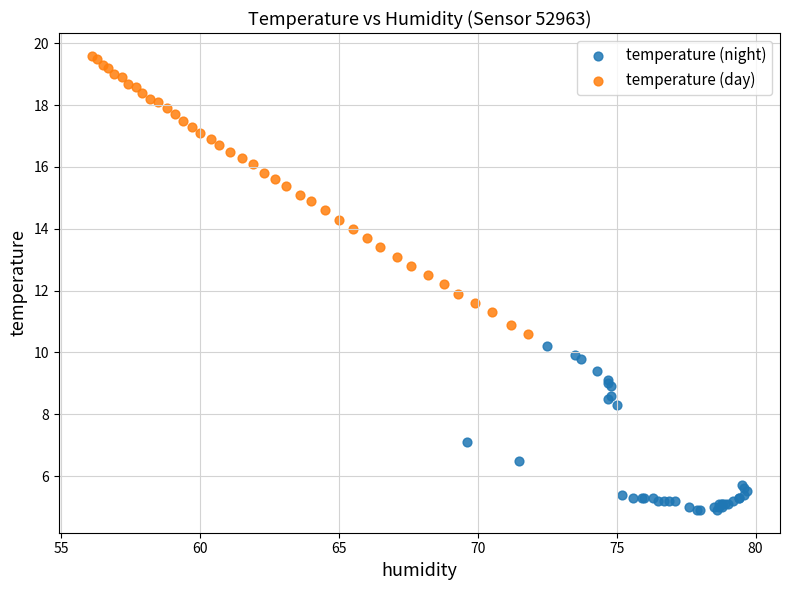

Which series reaches the maximum Y coordinate?

temperature (day)